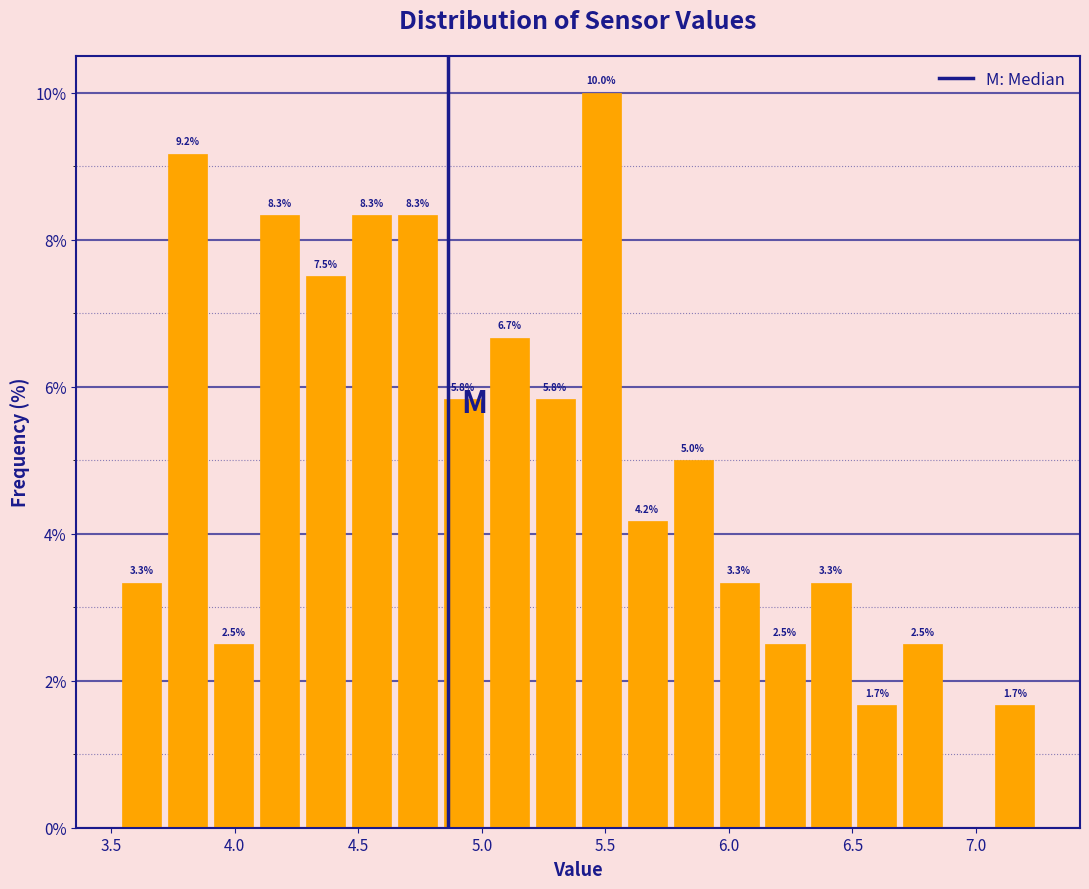

Read against the x-axis, roughly where is the centre of the tallest bar?

5.50